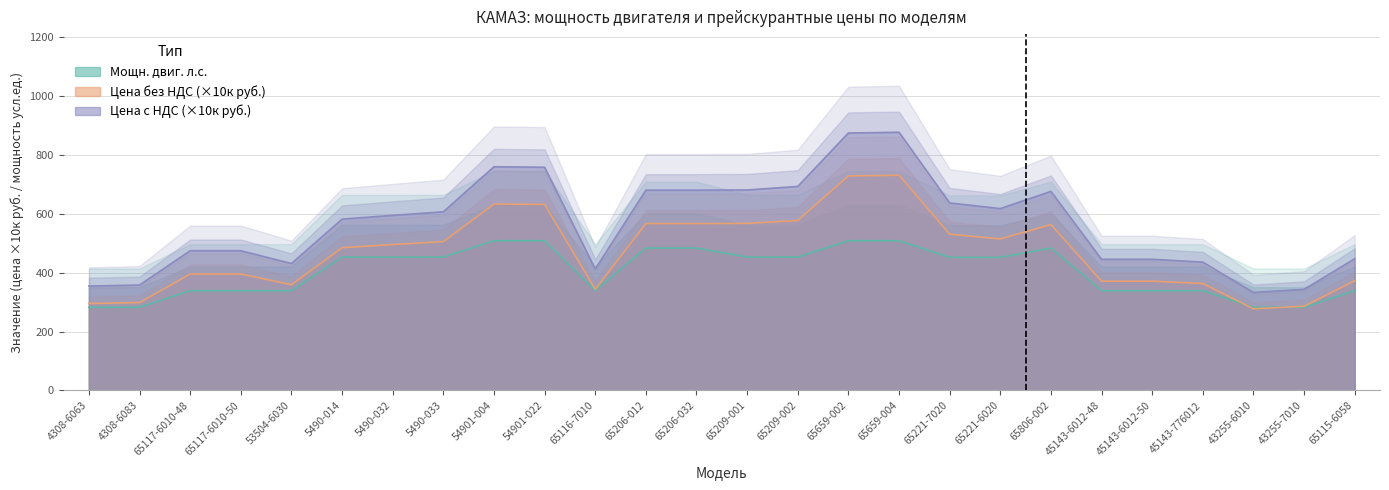

At which category is the sum across all series the highest?

65659-004